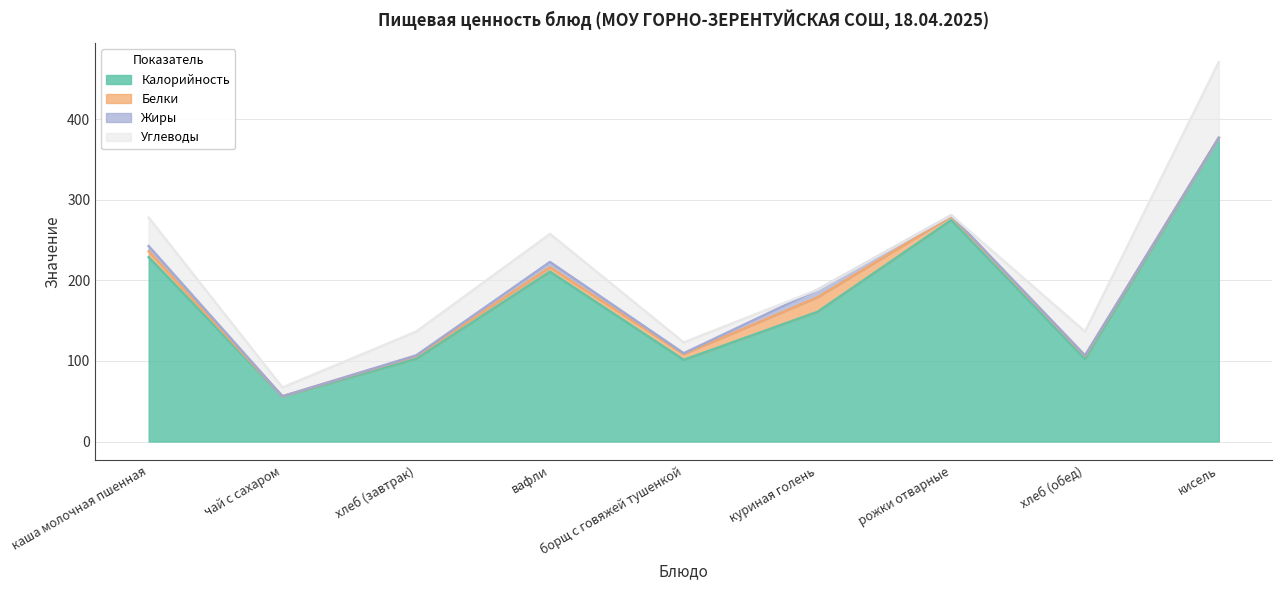

What is the difference between the maximum and second lowest values in the Углеводы series?

93.8